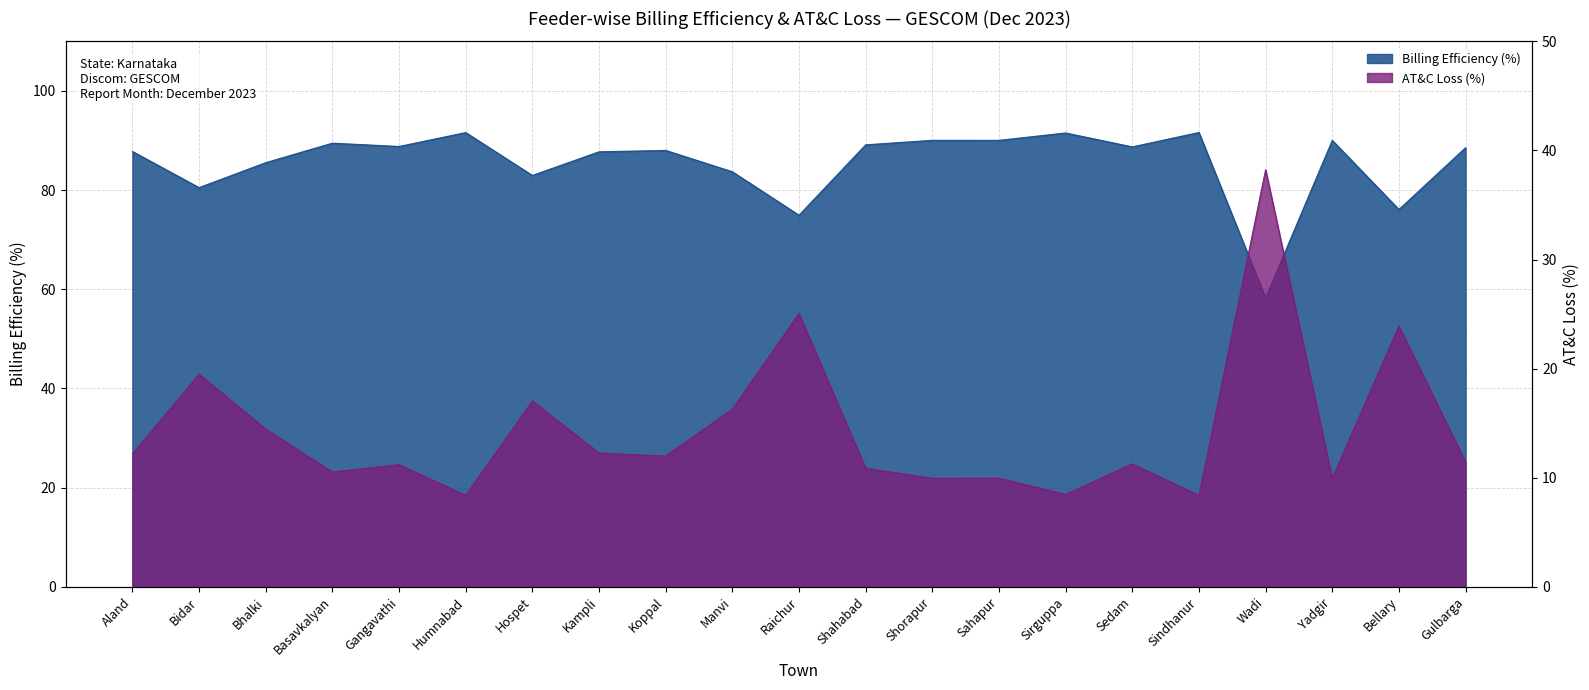

Reading left to right, extract all data points from this chart.

Billing Efficiency (%): 87.8	80.5	85.5	89.5	88.8	91.6	83.0	87.7	88.0	83.7	74.9	89.1	90.0	90.0	91.5	88.7	91.6	58.3	90.0	76.1	88.6
AT&C Loss (%): 12.2	19.5	14.5	10.5	11.2	8.4	17.0	12.3	12.0	16.3	25.1	10.9	10.0	10.0	8.5	11.3	8.4	38.2	10.0	23.9	11.4